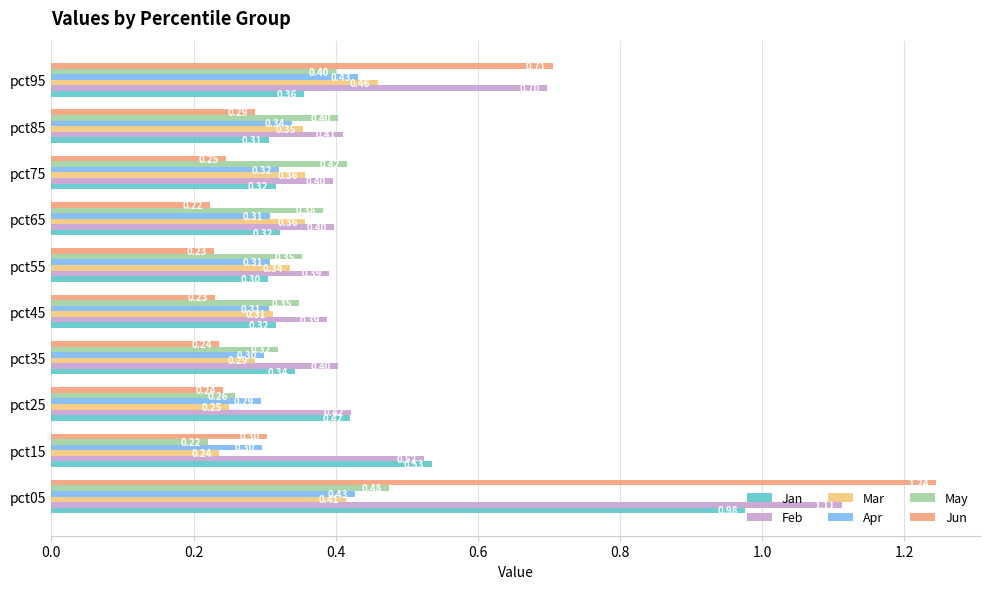

Is the value of Apr at pct65 greater than the value of Mar at pct05?

No